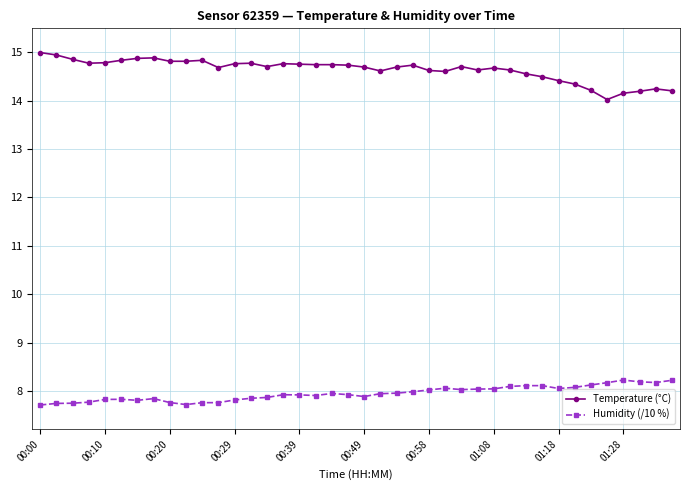

Which series has the largest total across all categories?

Temperature (°C)